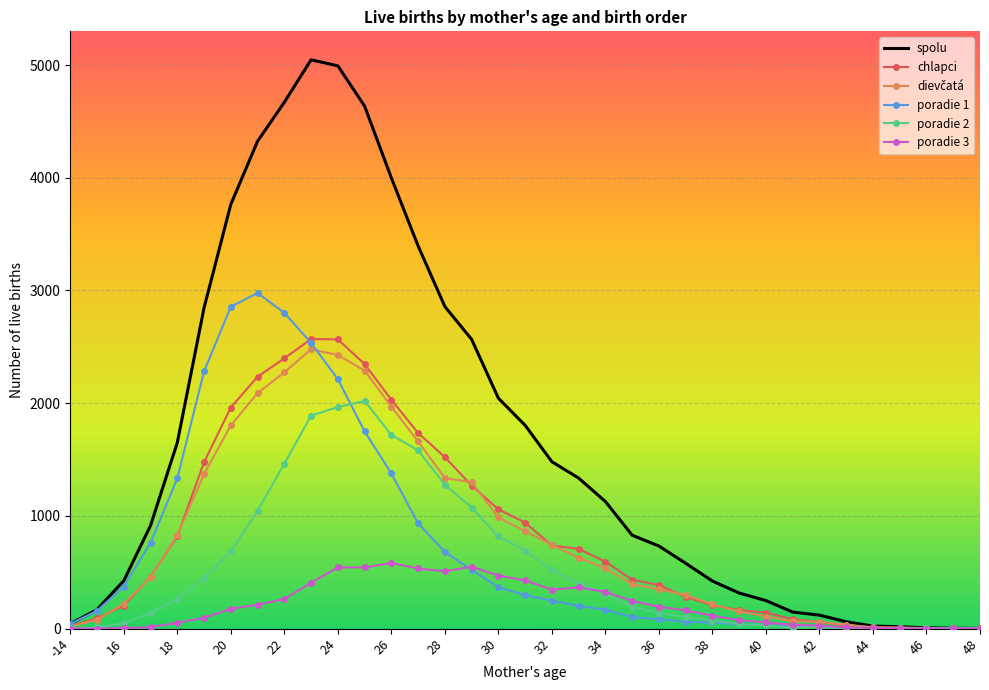

Which series has the largest range (max minus min)?

spolu